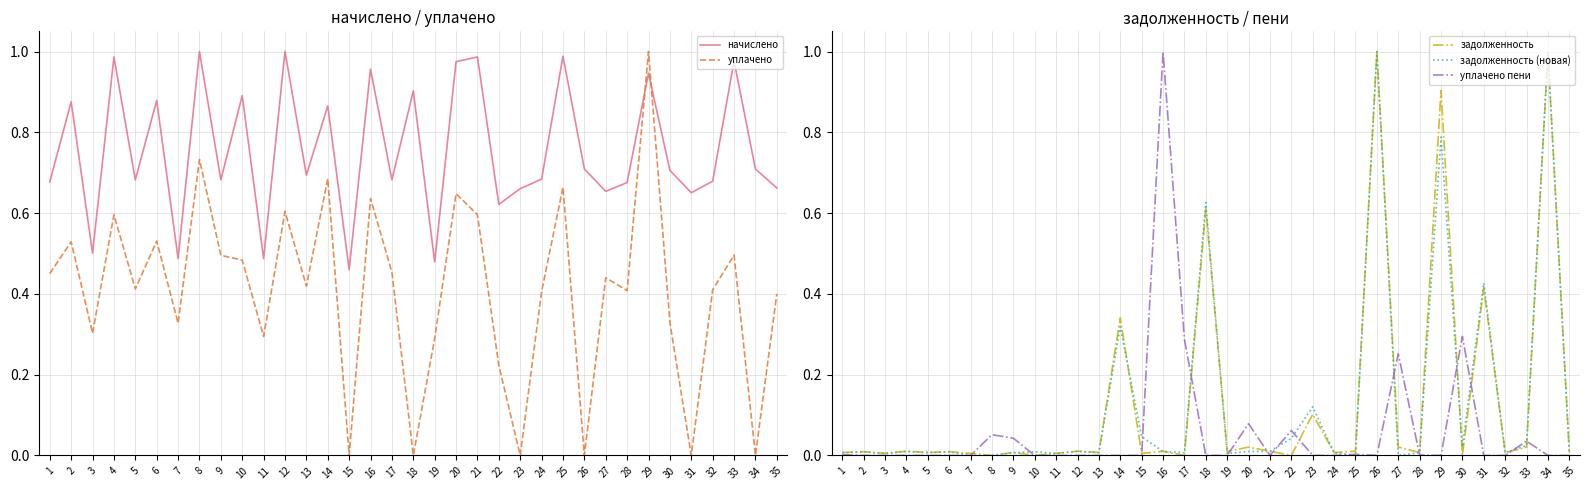

At which label is задолженность closest to 0?

8